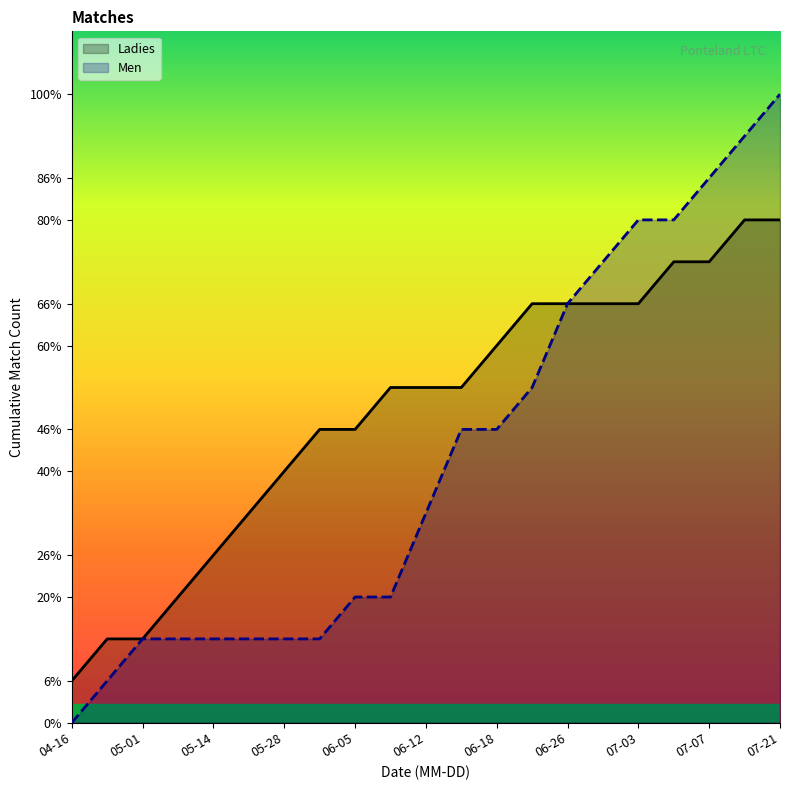

True or false: Men has more than 1 interior local peaks.

False